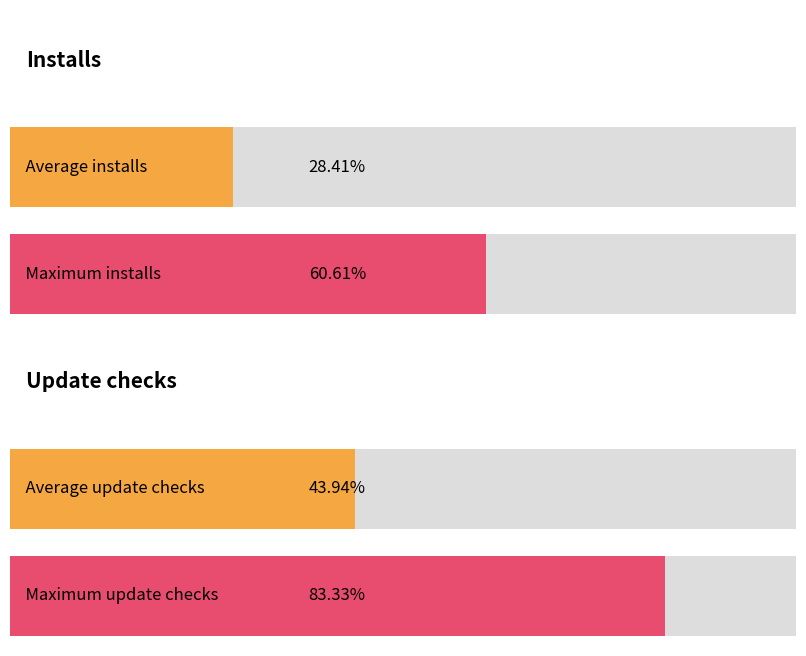

Which series has the largest total across all categories?

Update checks